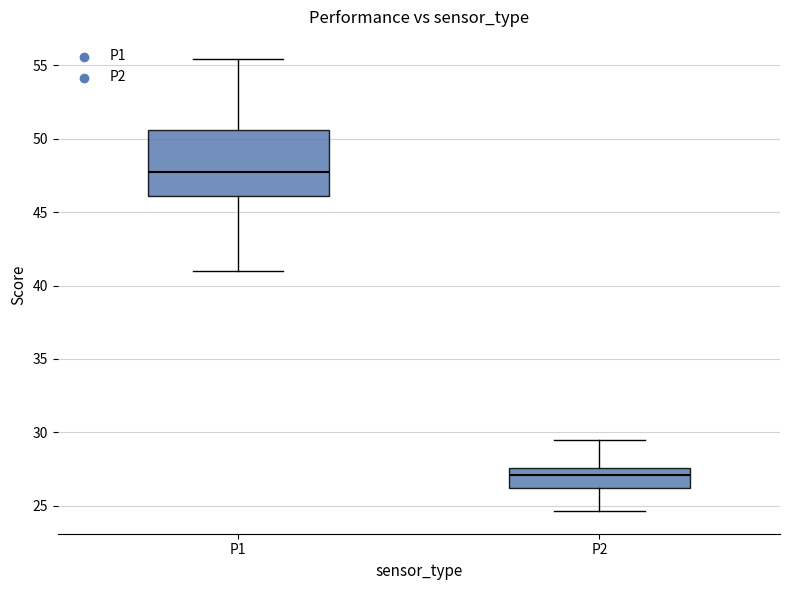

Reading left to right, read every box against the y-axis: the position of its median line, the range the box covers, and the ends of its whiskers. The values are not printed on the chart, so give them approximately, as read against the axis.

P1: median 47.5, box 46.0 to 50.5, whiskers 41.0 to 55.5
P2: median 27.0, box 26.0 to 27.5, whiskers 24.5 to 29.5